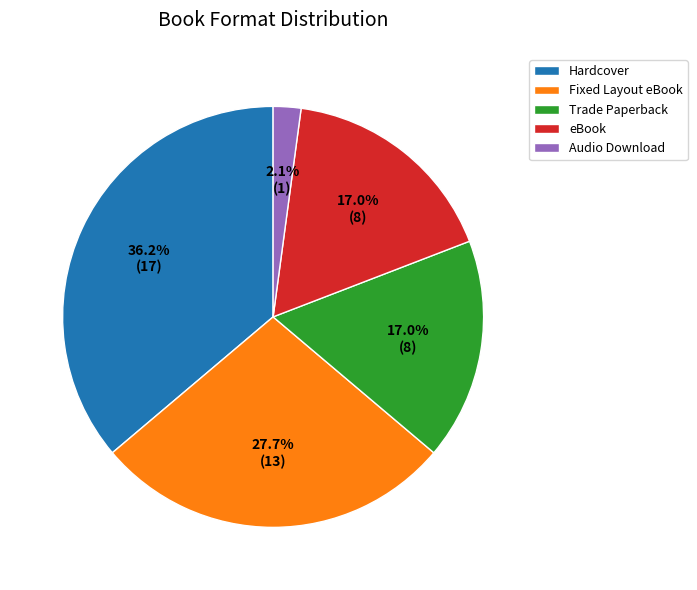

How many slices are in this pie chart?

5